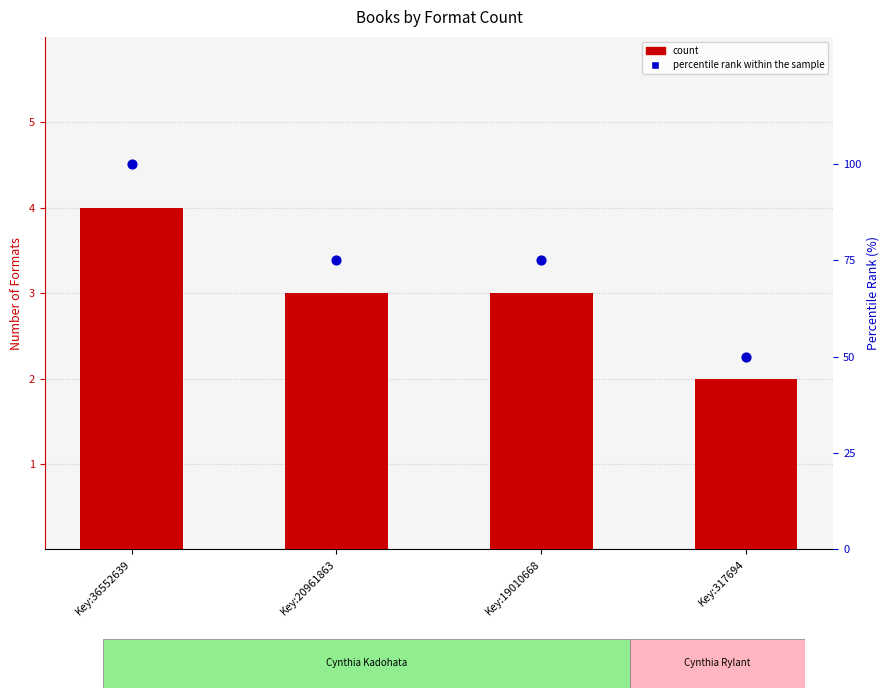

What is the total value across all series at Key:317694?

52